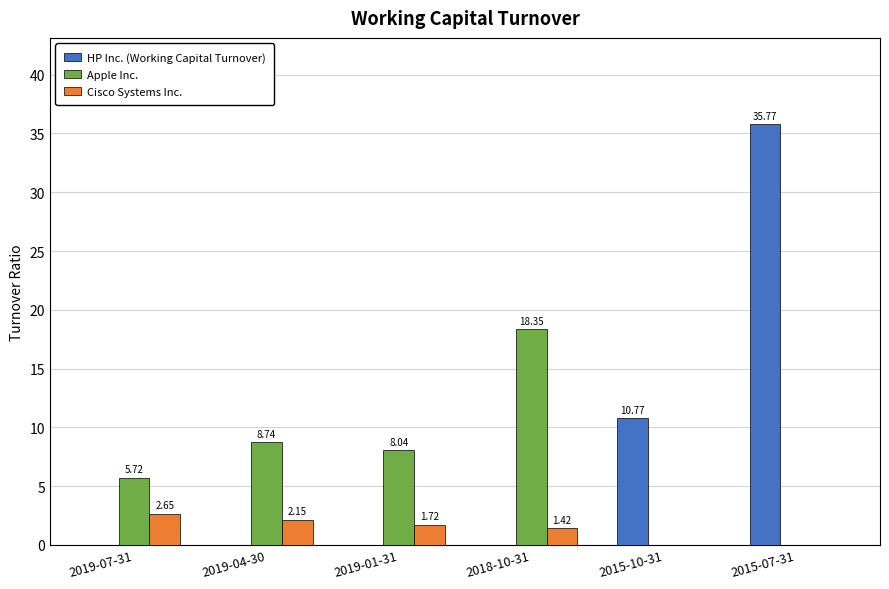

Which series has the largest total across all categories?

HP Inc. (Working Capital Turnover)